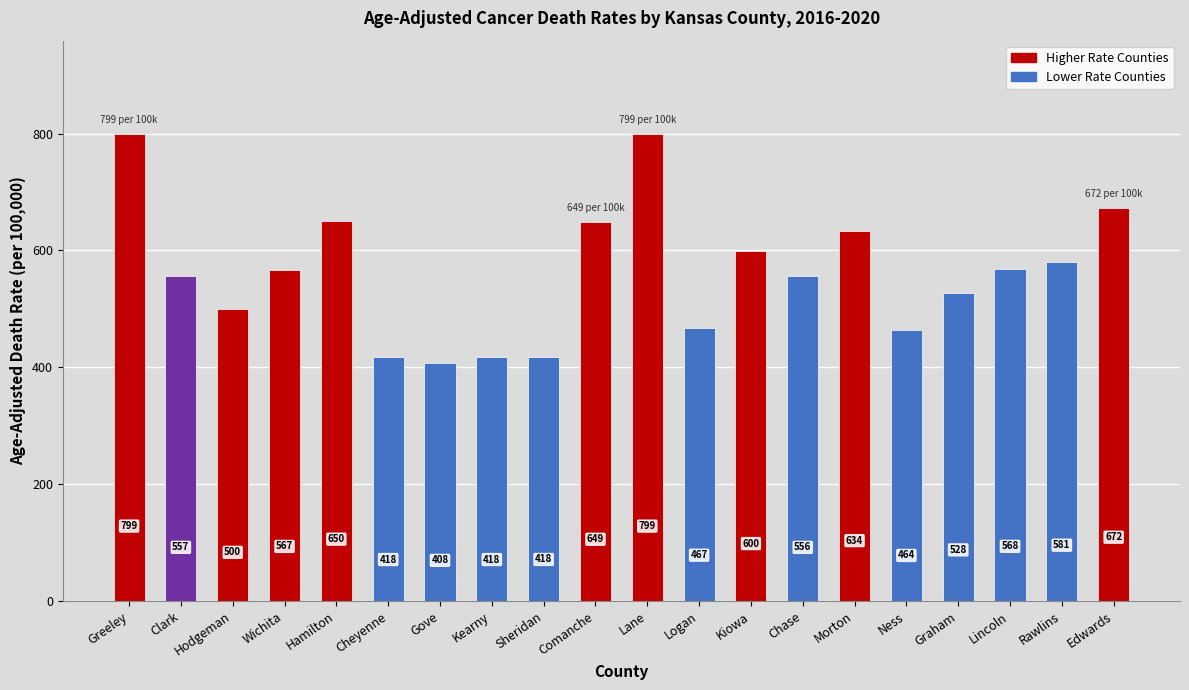

What value does the data have at Logan?

467.2